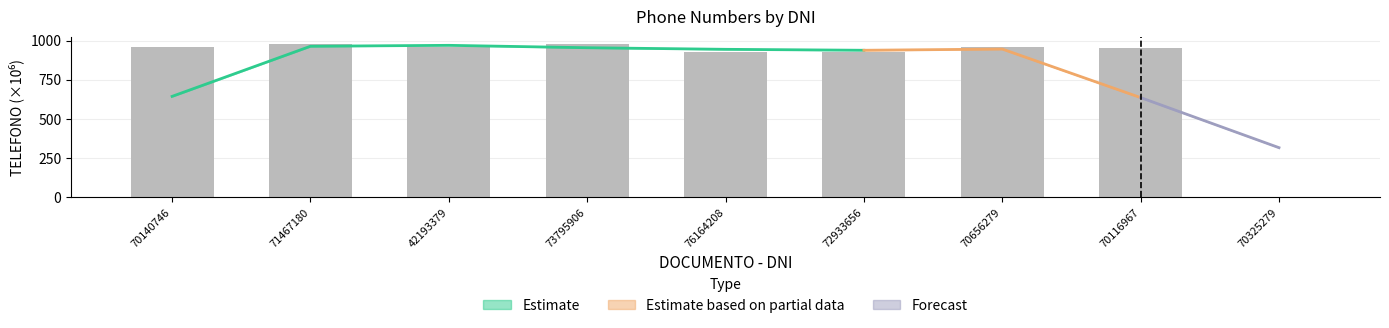

What is the value of the 2nd bar from the left?

975.1